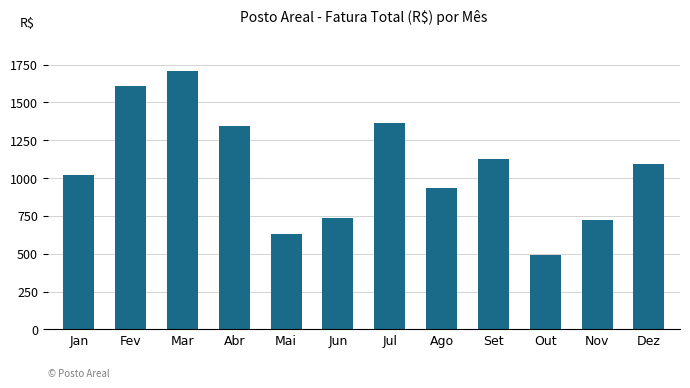

Which label corresponds to the largest value in the chart?

Mar